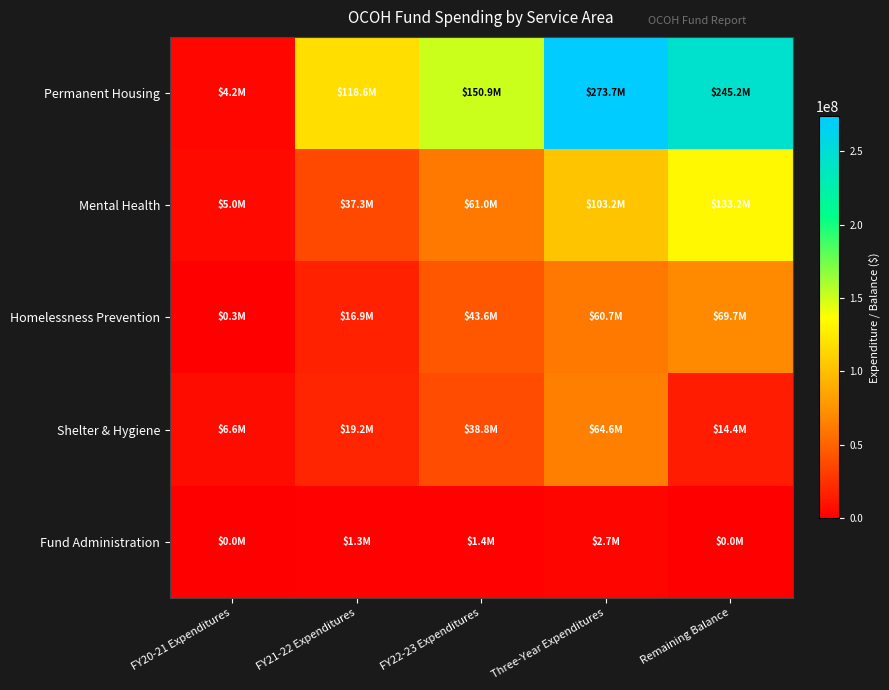

Reading right to left, extract all data points from this chart.

Permanent Housing: Remaining Balance=245245422.9	Three-Year Expenditures=273679890.6	FY22-23 Expenditures=150922000.8	FY21-22 Expenditures=118574184.5	FY20-21 Expenditures=4183705.3
Mental Health: Remaining Balance=133246279.1	Three-Year Expenditures=103238679.3	FY22-23 Expenditures=60966768.8	FY21-22 Expenditures=37256694.7	FY20-21 Expenditures=5015215.8
Homelessness Prevention: Remaining Balance=69747943.3	Three-Year Expenditures=60705105.1	FY22-23 Expenditures=43583703.5	FY21-22 Expenditures=16855747.7	FY20-21 Expenditures=265653.8
Shelter & Hygiene: Remaining Balance=14432653.1	Three-Year Expenditures=64596886.7	FY22-23 Expenditures=38788960.6	FY21-22 Expenditures=19228715.4	FY20-21 Expenditures=6579210.8
Fund Administration: Remaining Balance=0.0	Three-Year Expenditures=2706029.8	FY22-23 Expenditures=1403241.8	FY21-22 Expenditures=1302788.0	FY20-21 Expenditures=0.0